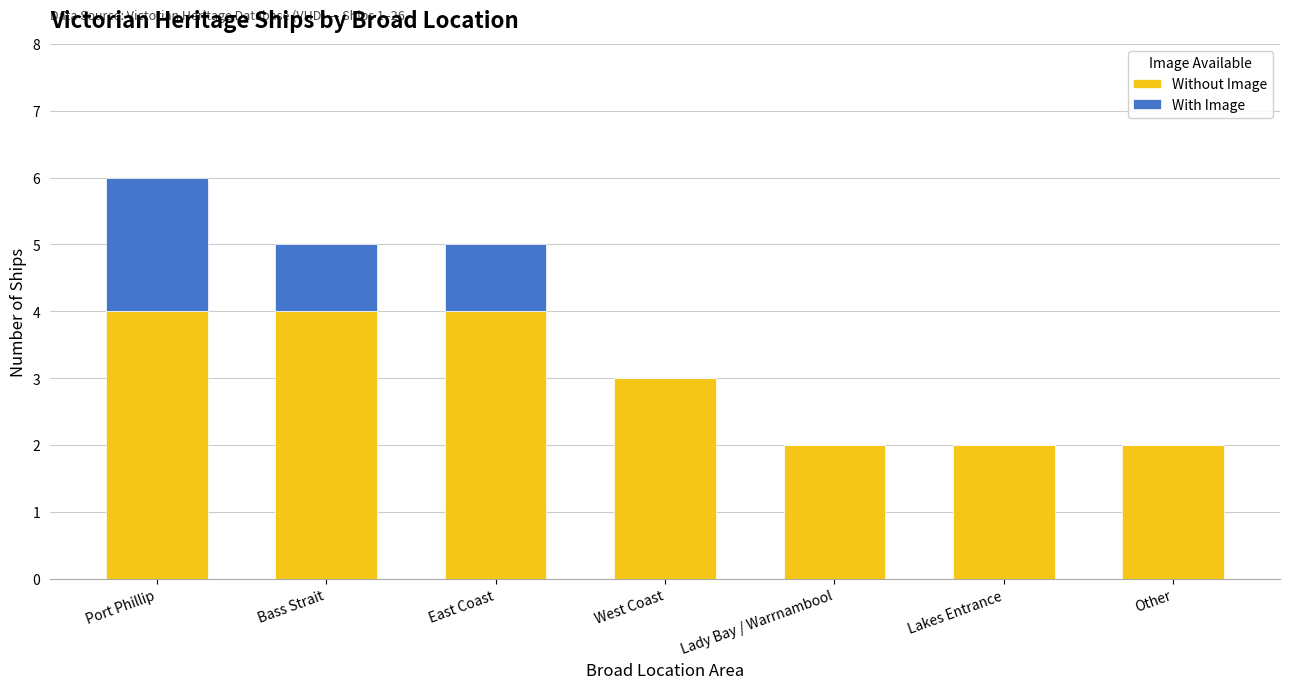

The Without Image series shows 6 at Port Phillip. True or false?

False